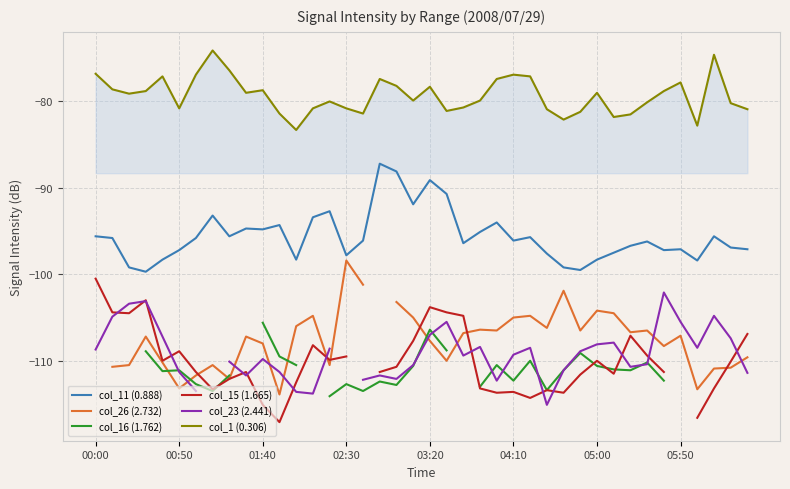

The value of col_11 (0.888) at 03:20 is -146.5. True or false?

False